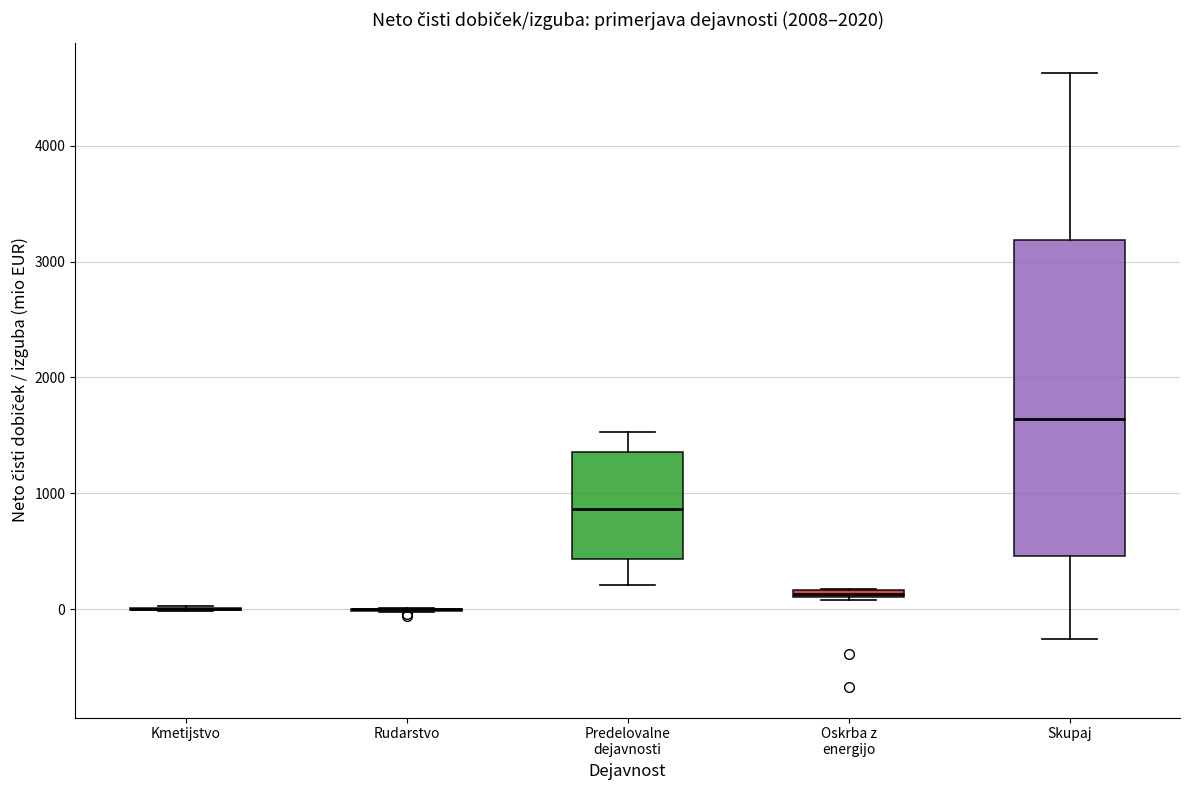

Where does the lower whisker of the box for Skupaj end on the y-axis? The values are not printed on the chart, so give them approximately, as read against the axis.

-300